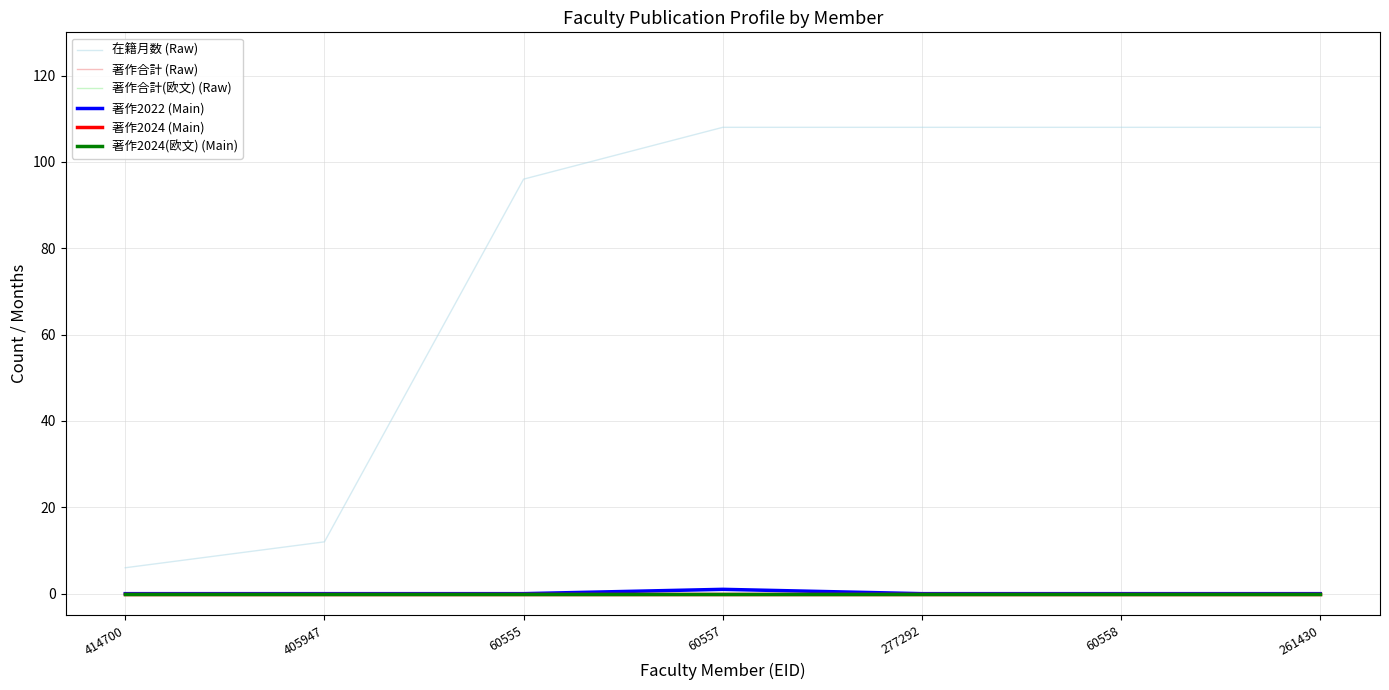

Is this an area chart (filled region under the line)?

No